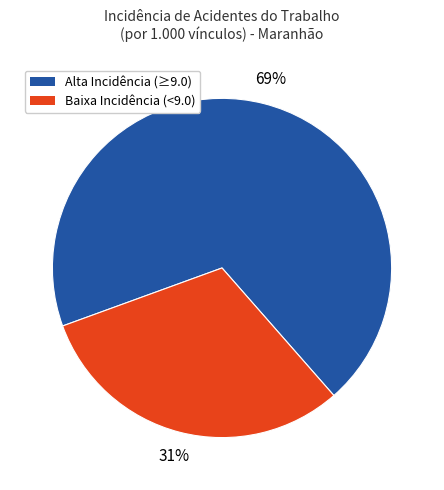

To the nearest percent, what is the average slice percentage?

50%